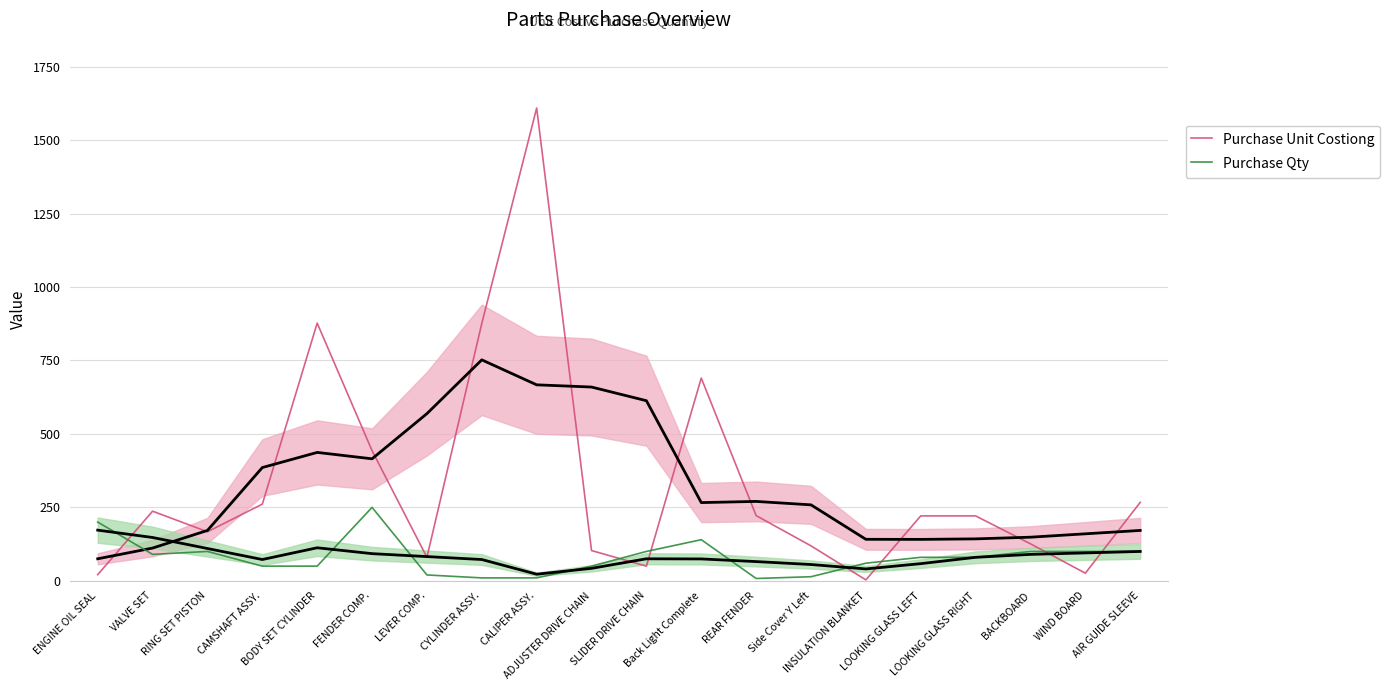

What is the approximate value of Purchase Qty at AIR GUIDE SLEEVE?

100.0